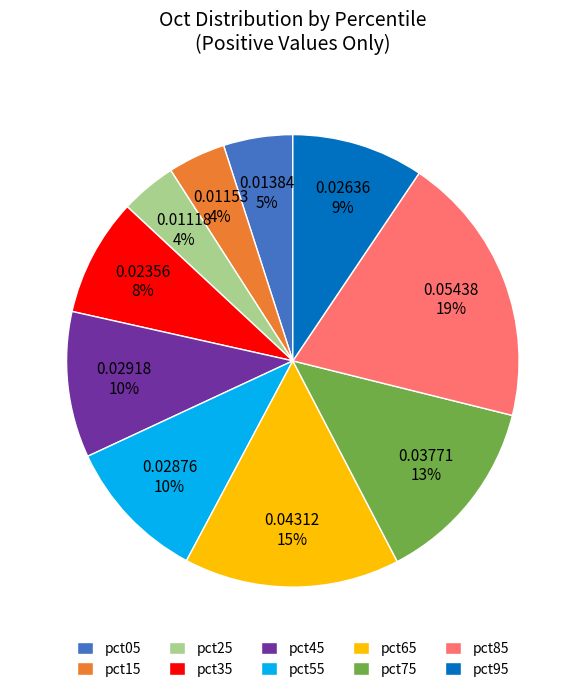

Does pct25 account for over 50% of the chart?

No